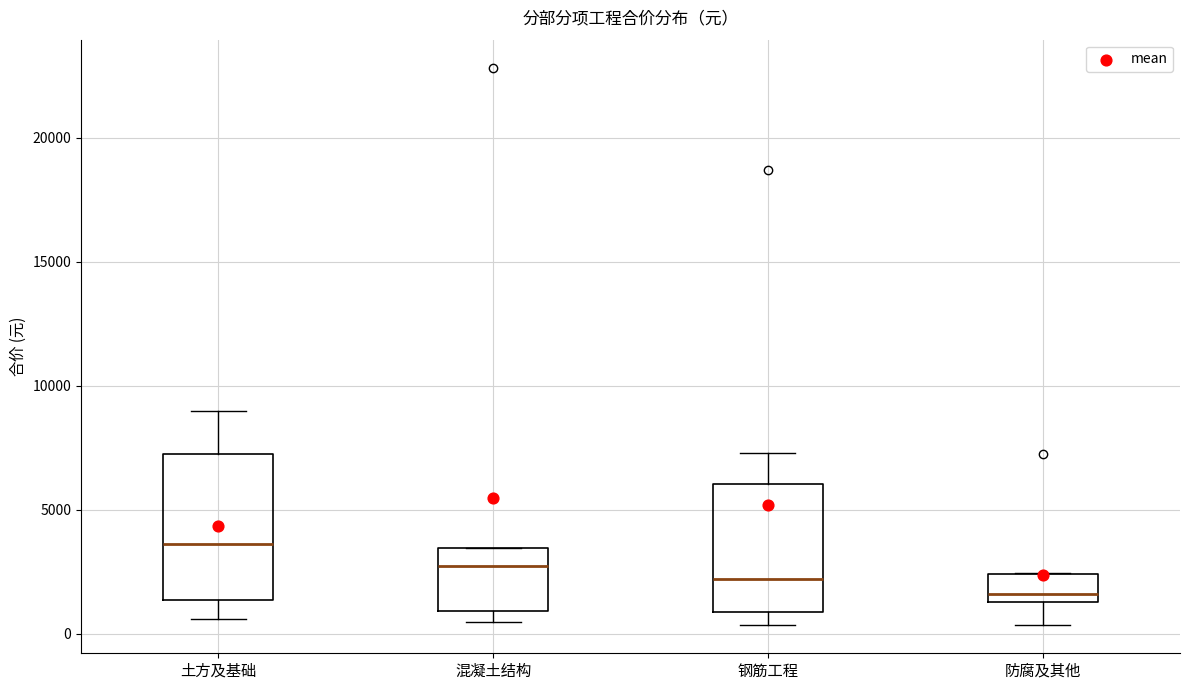

Comparing the boxes themselves (not the whiskers), which one is the tallest?

土方及基础